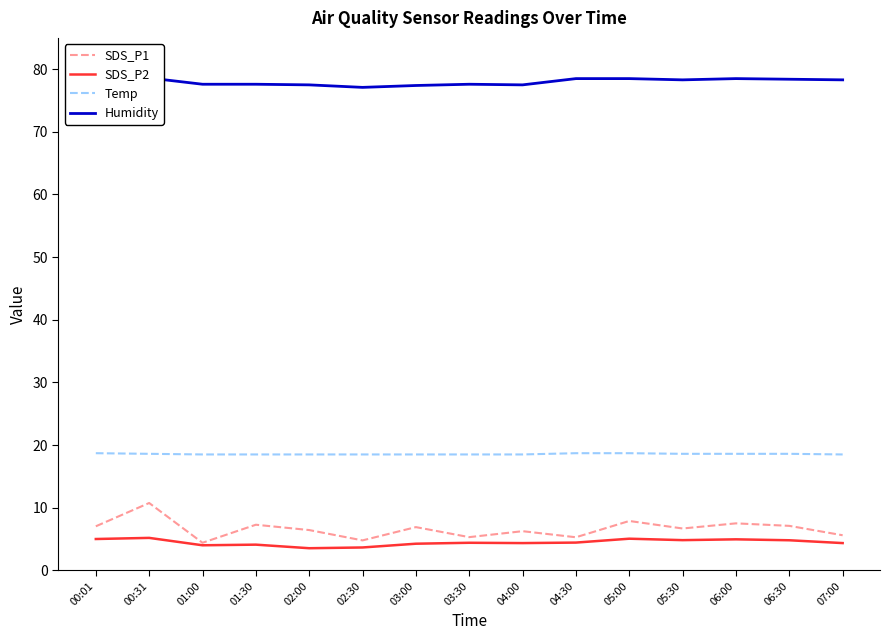

How many lines are shown in the chart?

4